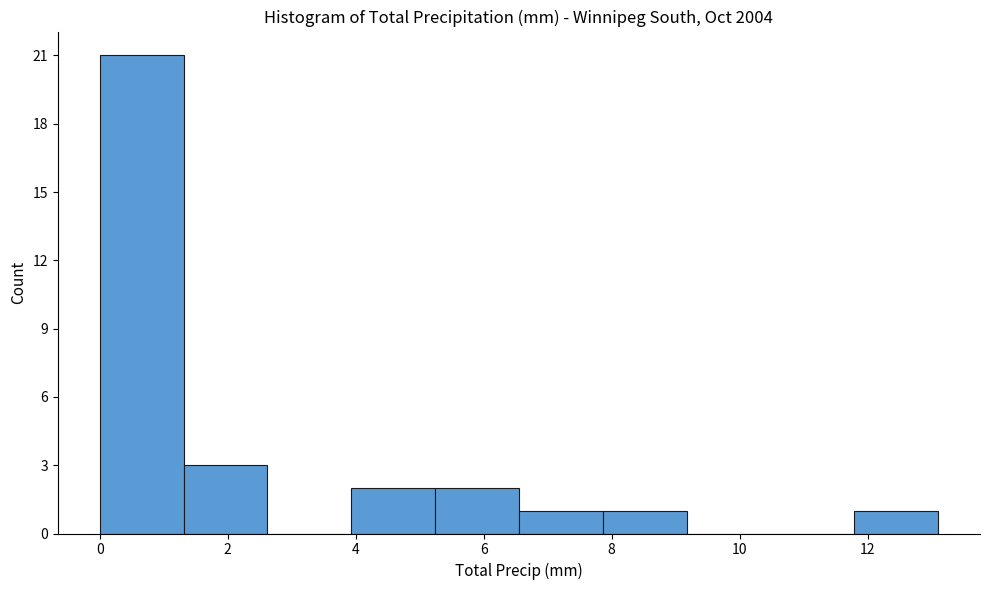

Reading left to right, list every bar in this chart as the range it spans on the x-axis followed by its height. Neither the bar edges nor the heights are printed on the chart, so give them approximately, as read against the axes.

0.0 to 1.4: 21
1.4 to 2.6: 3
2.6 to 4.0: 0
4.0 to 5.2: 2
5.2 to 6.6: 2
6.6 to 7.8: 1
7.8 to 9.2: 1
9.2 to 10.4: 0
10.4 to 11.8: 0
11.8 to 13.2: 1